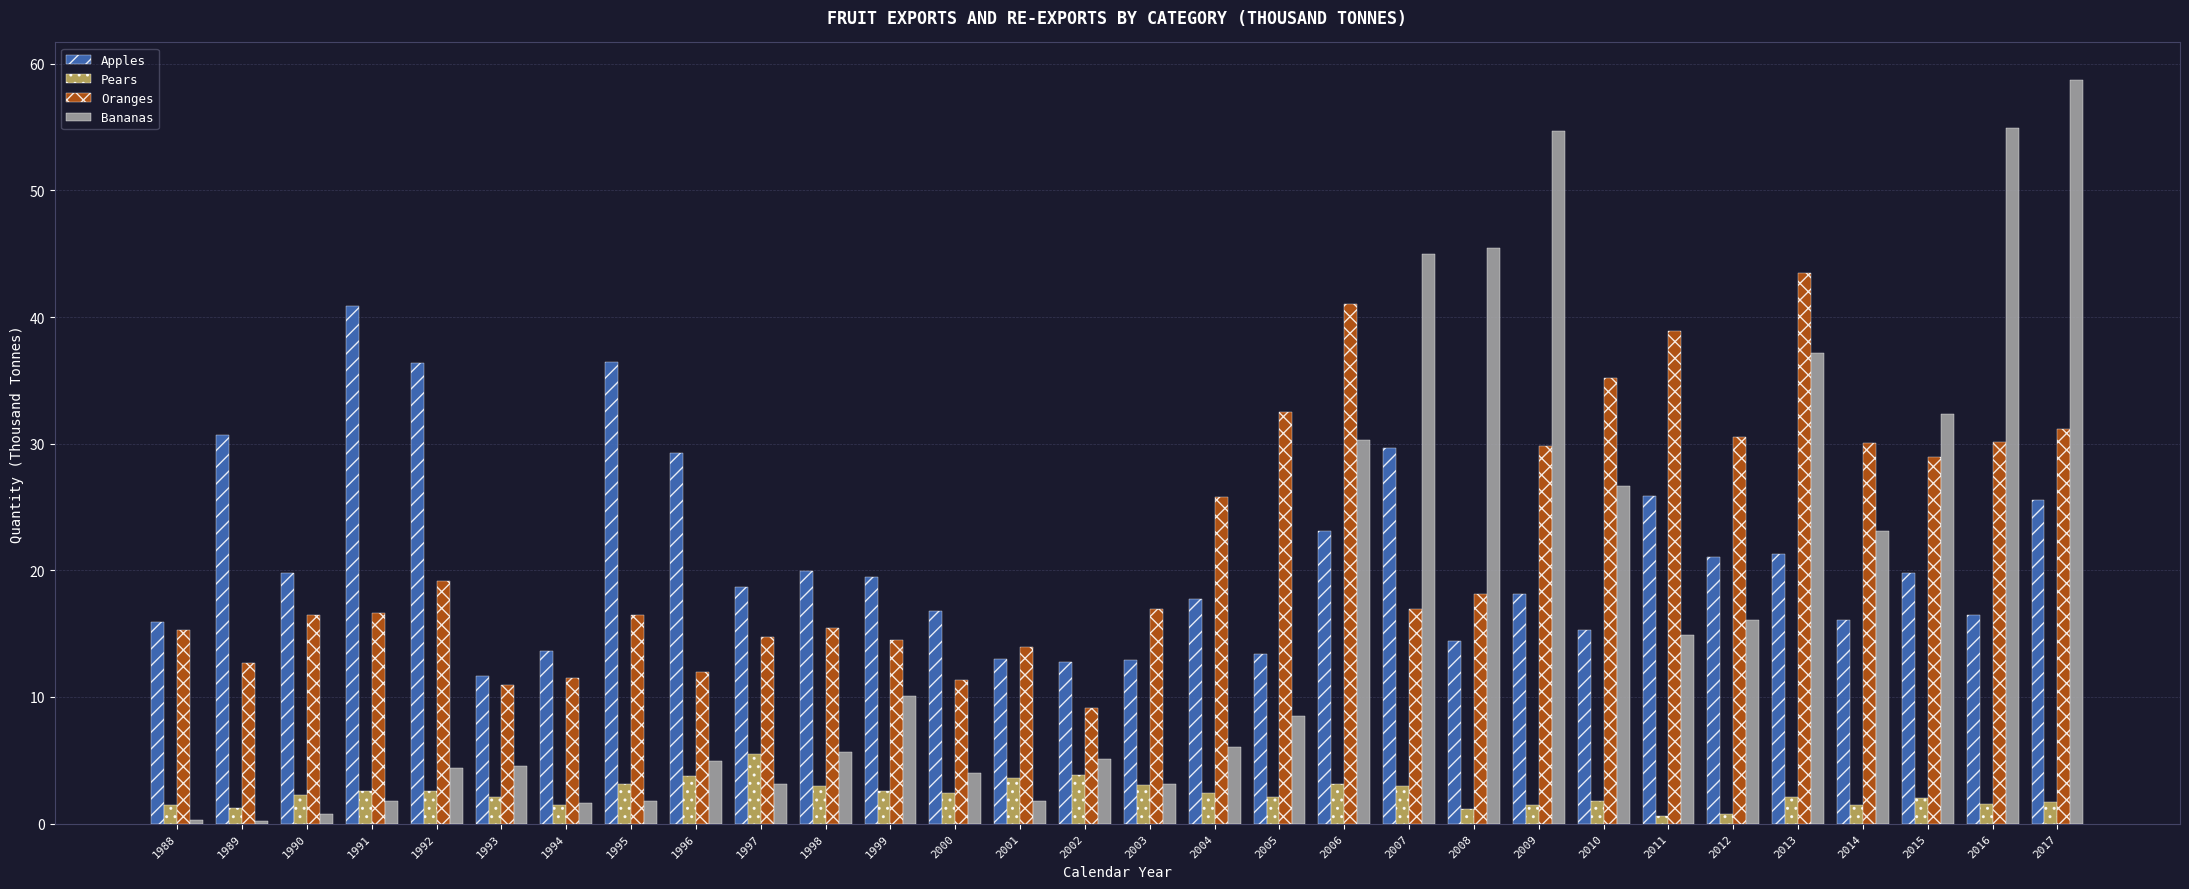

What is the value of the Apples bar at the 22nd from the left?

18.1